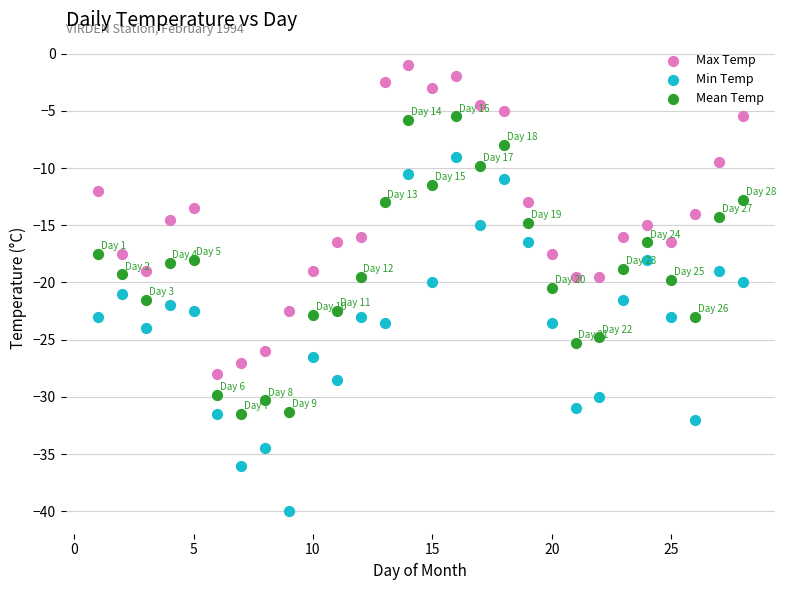

What are all the series names shown in the legend?

Max Temp, Min Temp, Mean Temp